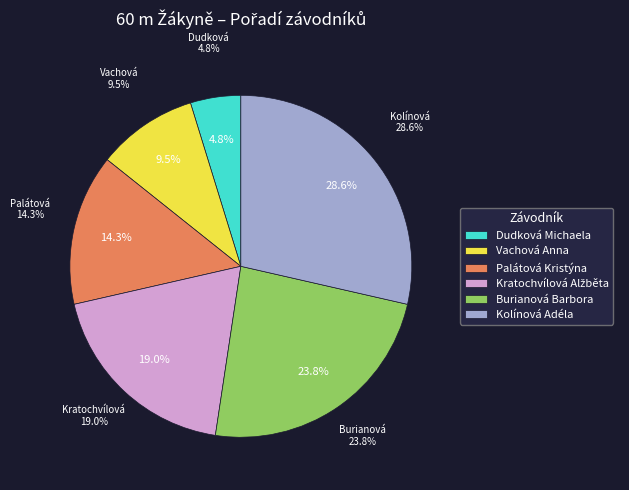

Which category has the biggest portion of the pie?

Kolínová Adéla